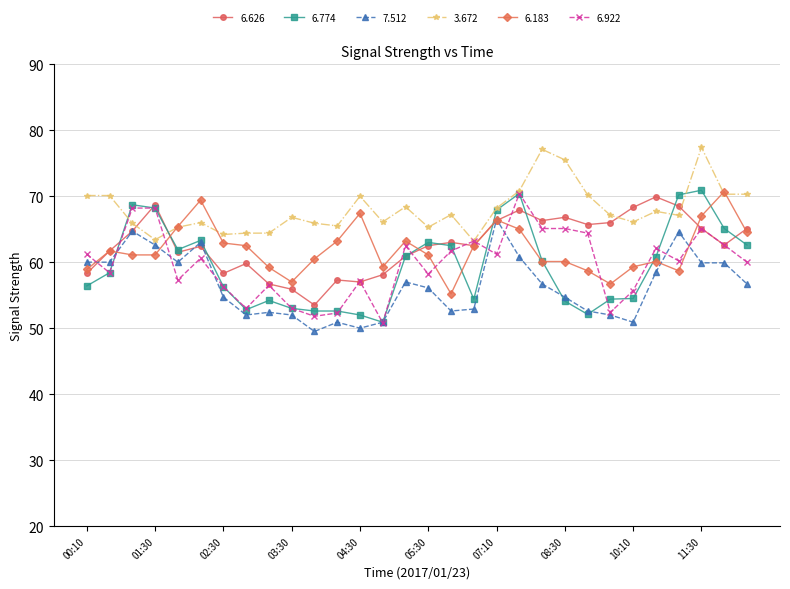

What is the value of the 6.774 point at the 16th from the left?

63.0